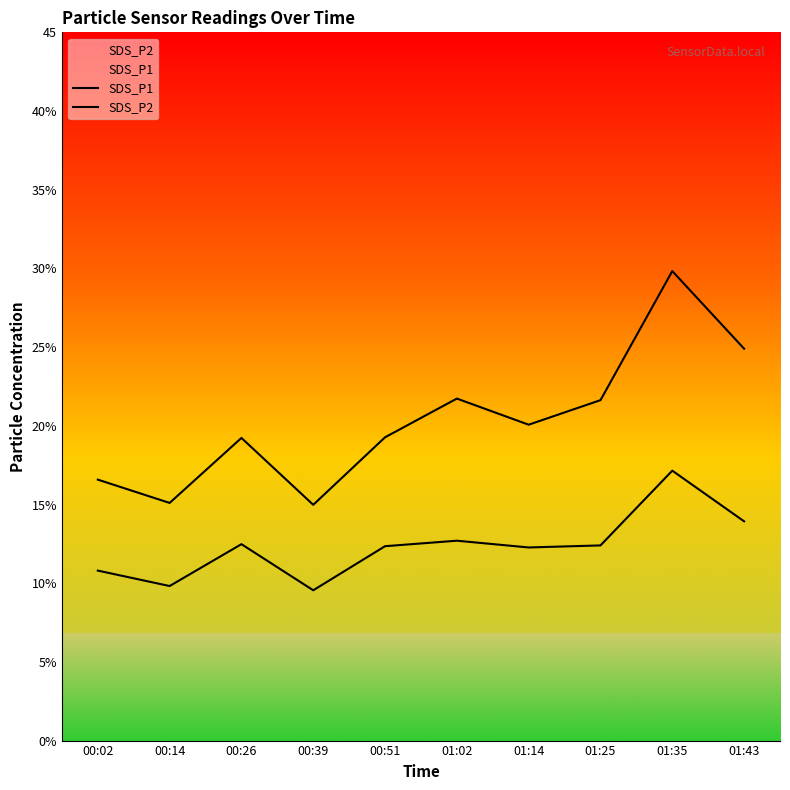

How many values in the SDS_P2 series are below 12?

3